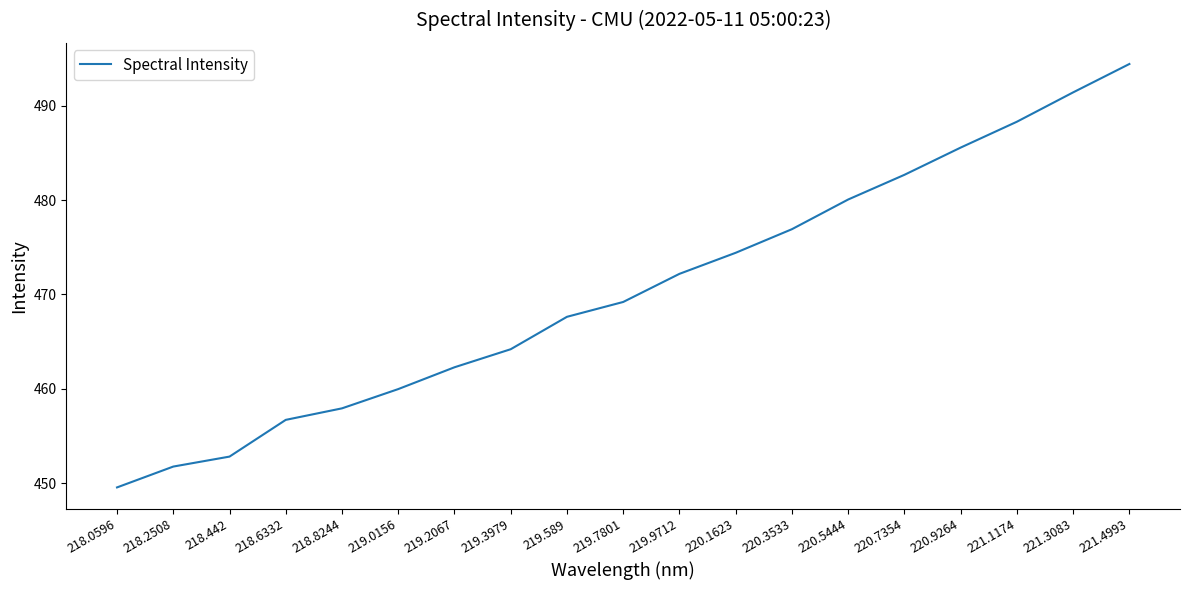

True or false: the data has more than 2 interior local peaks.

False